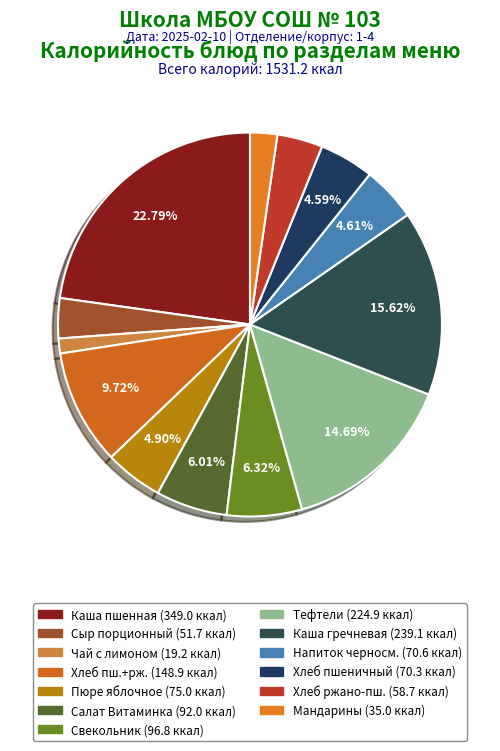

How many segments does this pie chart have?

13